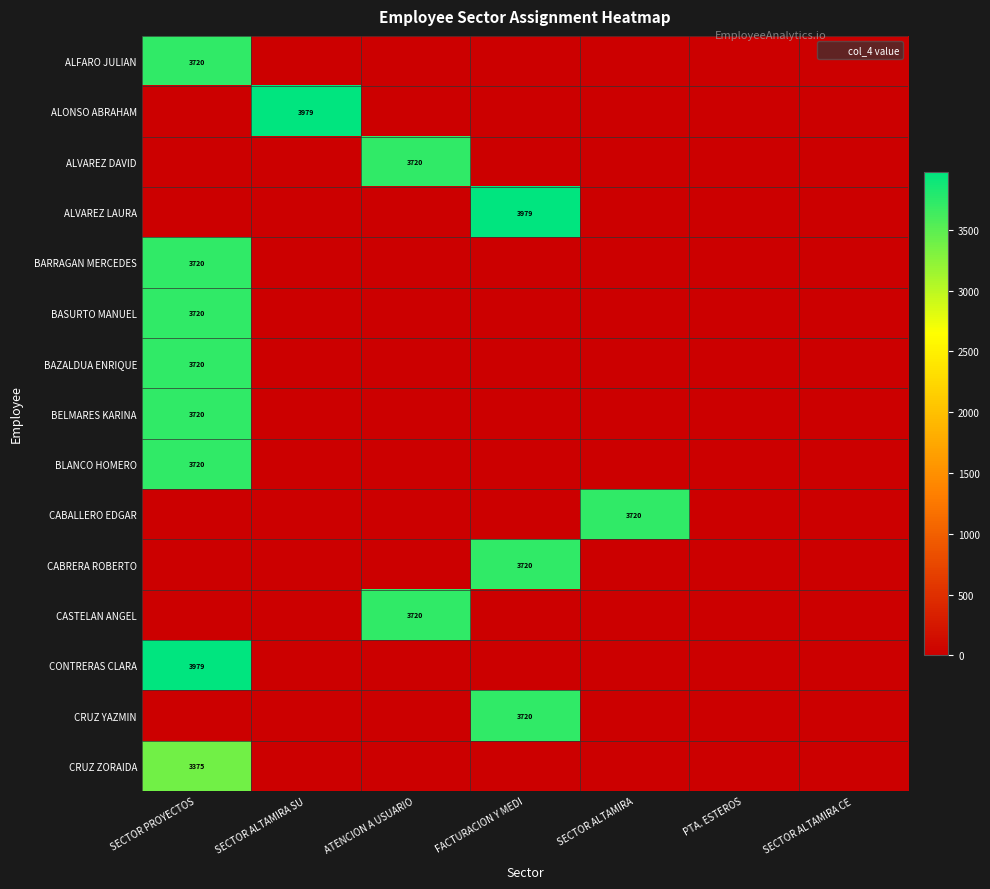

Is it true that BLANCO HOMERO equals 0.0 at SECTOR ALTAMIRA SU?

True